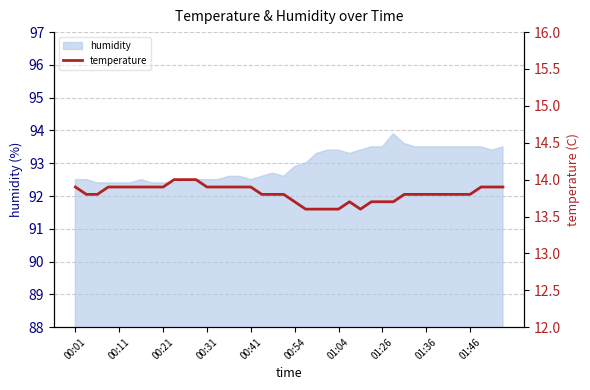

What is the minimum value for humidity?

92.4